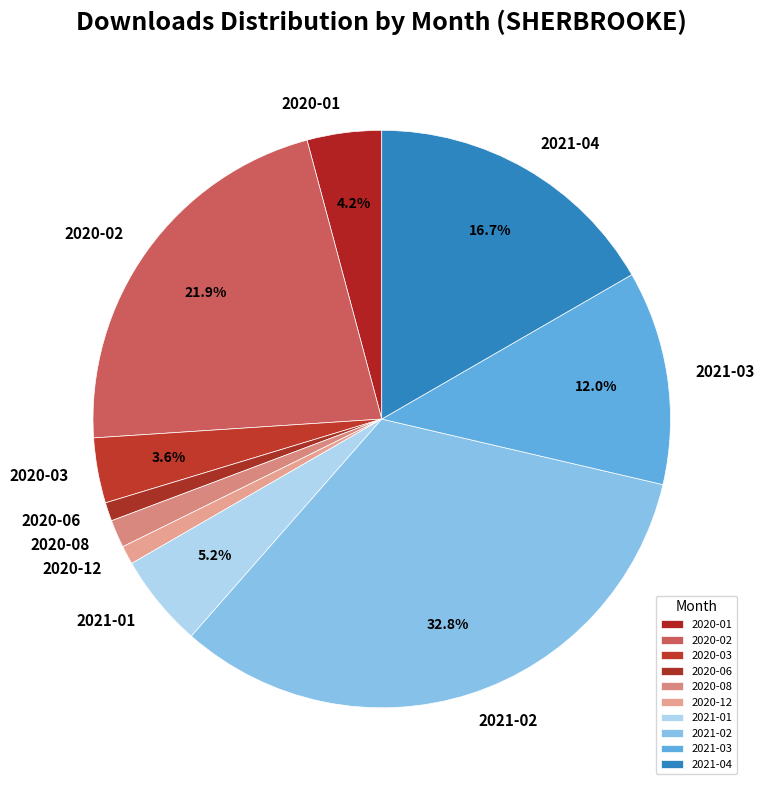

Count the number of slices in the pie.

10